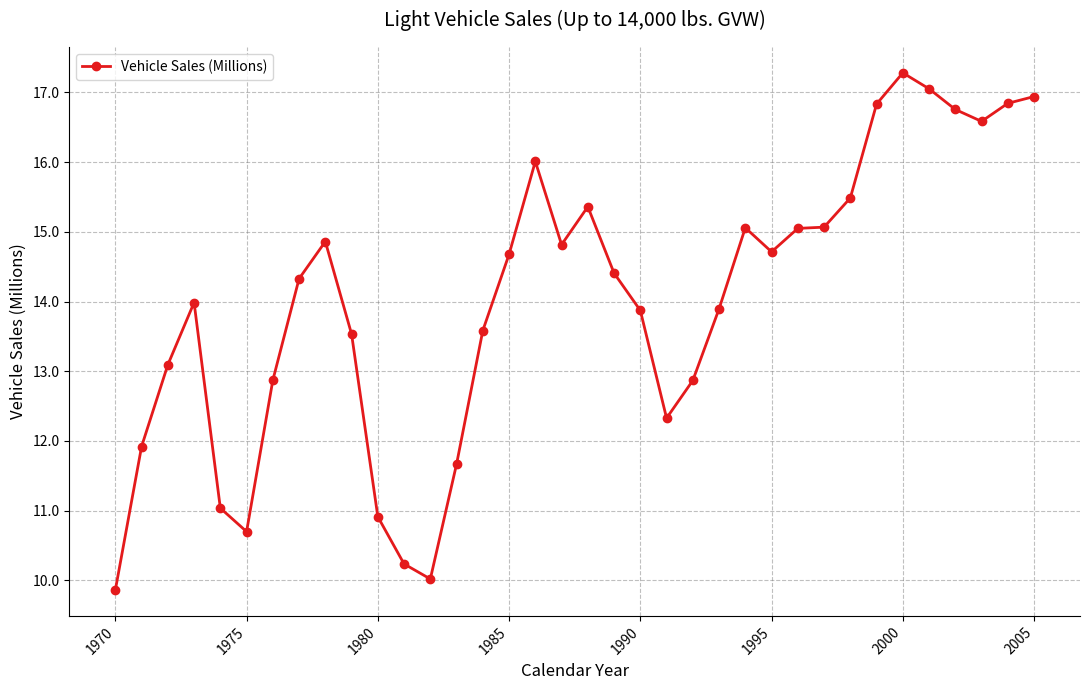

What is the smallest value displayed?

9.9